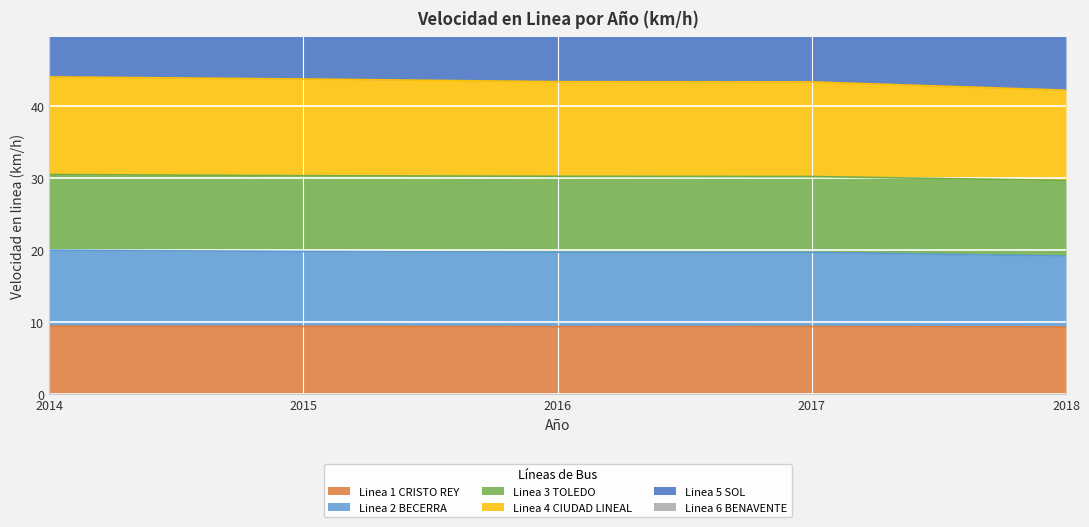

What is the difference between the Linea 2 BECERRA values at 2014 and 2016?

0.2